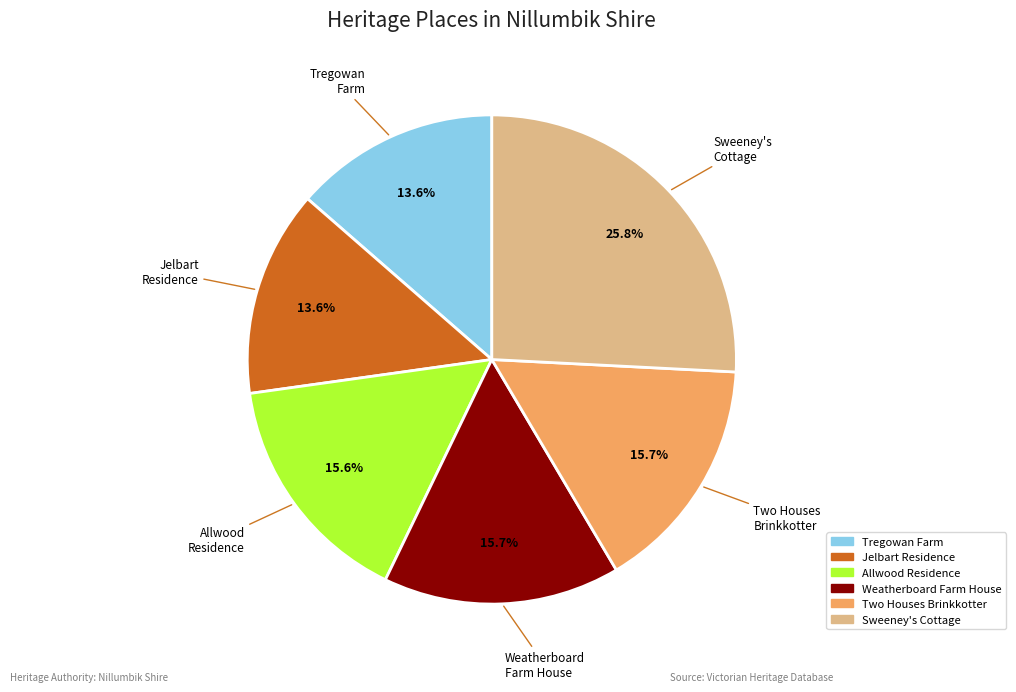

Does any single category account for the majority?

No